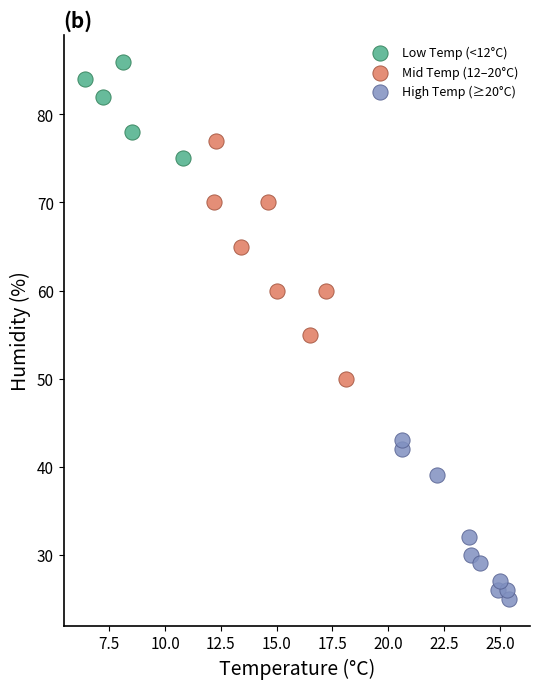

Which series contains the lowest Y value?

High Temp (≥20°C)